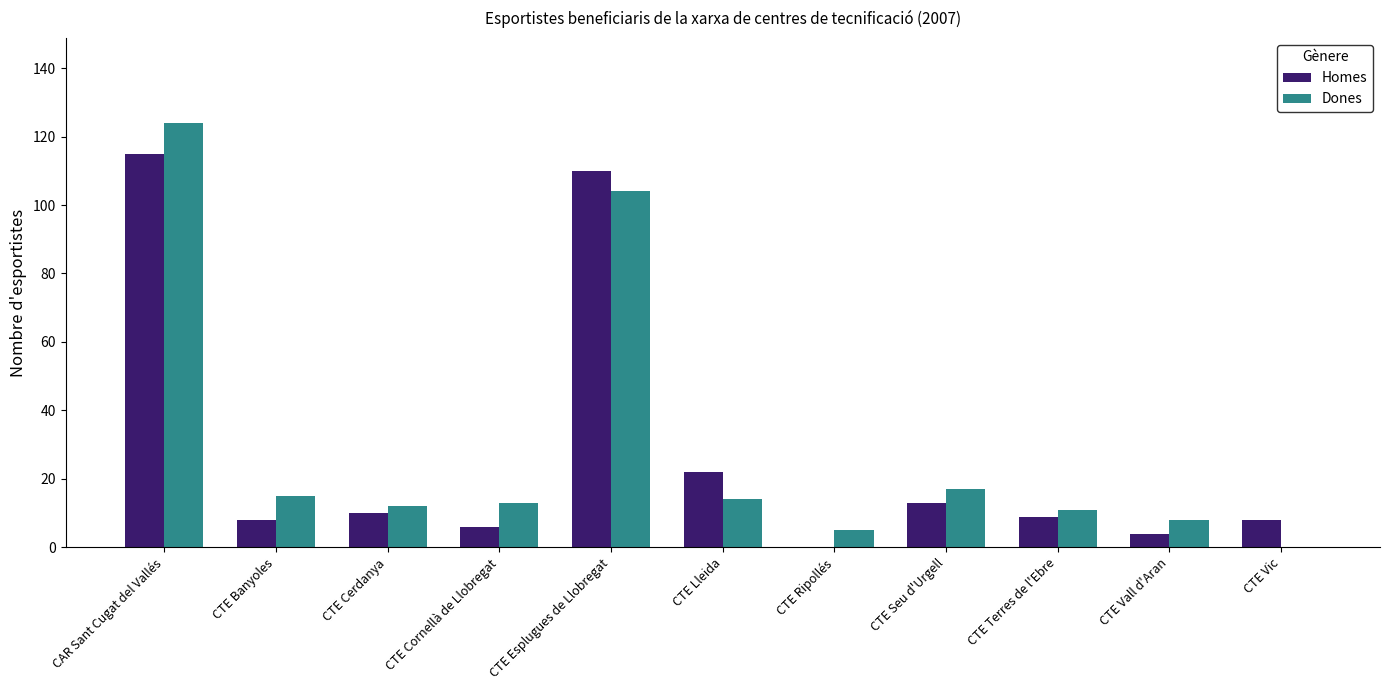

What is the approximate value of Homes at CTE Cornellà de Llobregat, to the nearest 10?

10